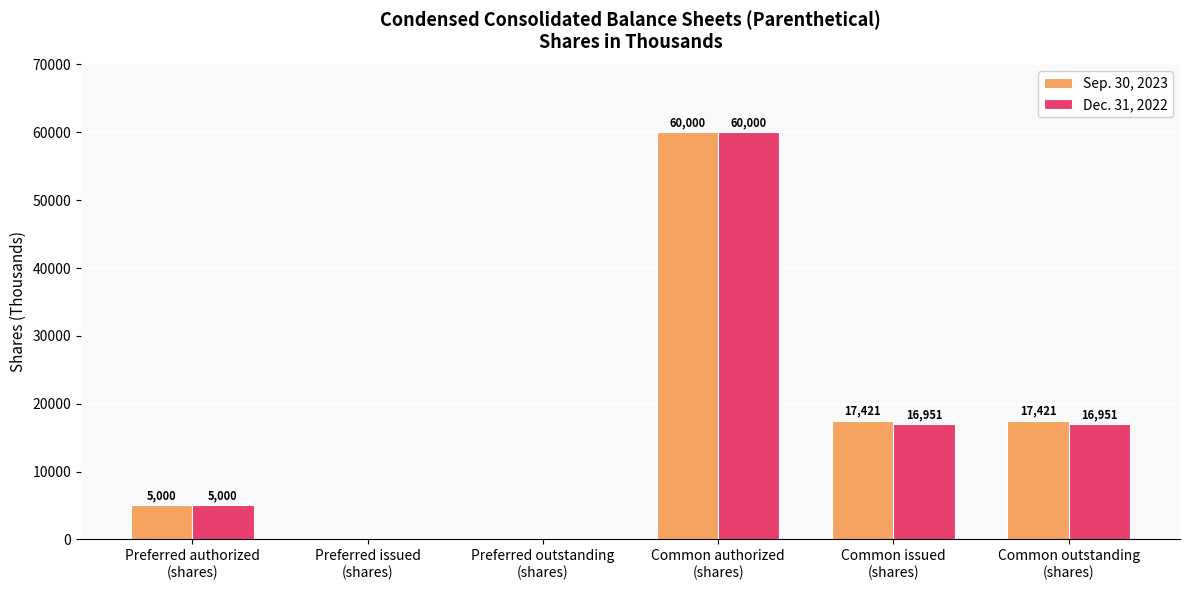

What are all the series names shown in the legend?

Sep. 30, 2023, Dec. 31, 2022